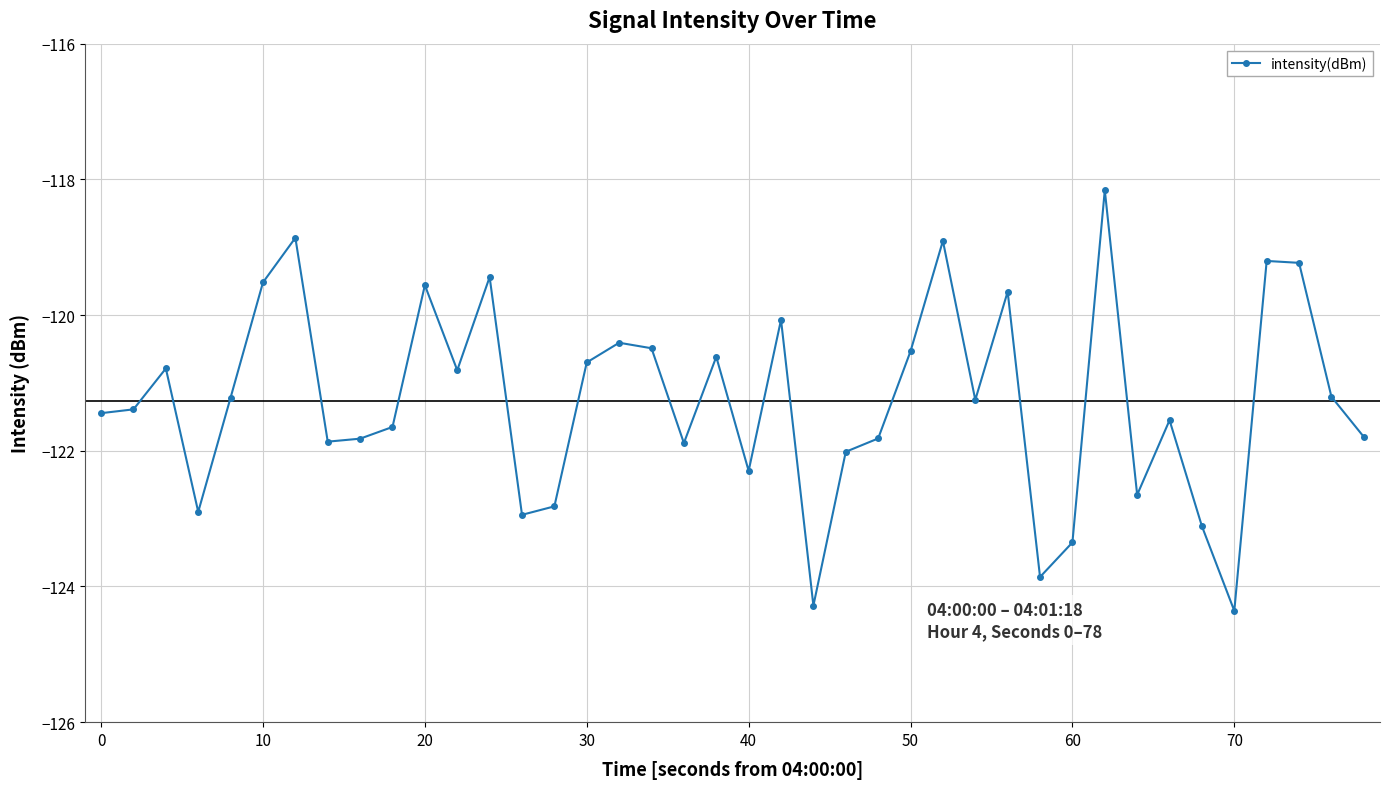

What is the maximum value shown in the chart?

-118.2